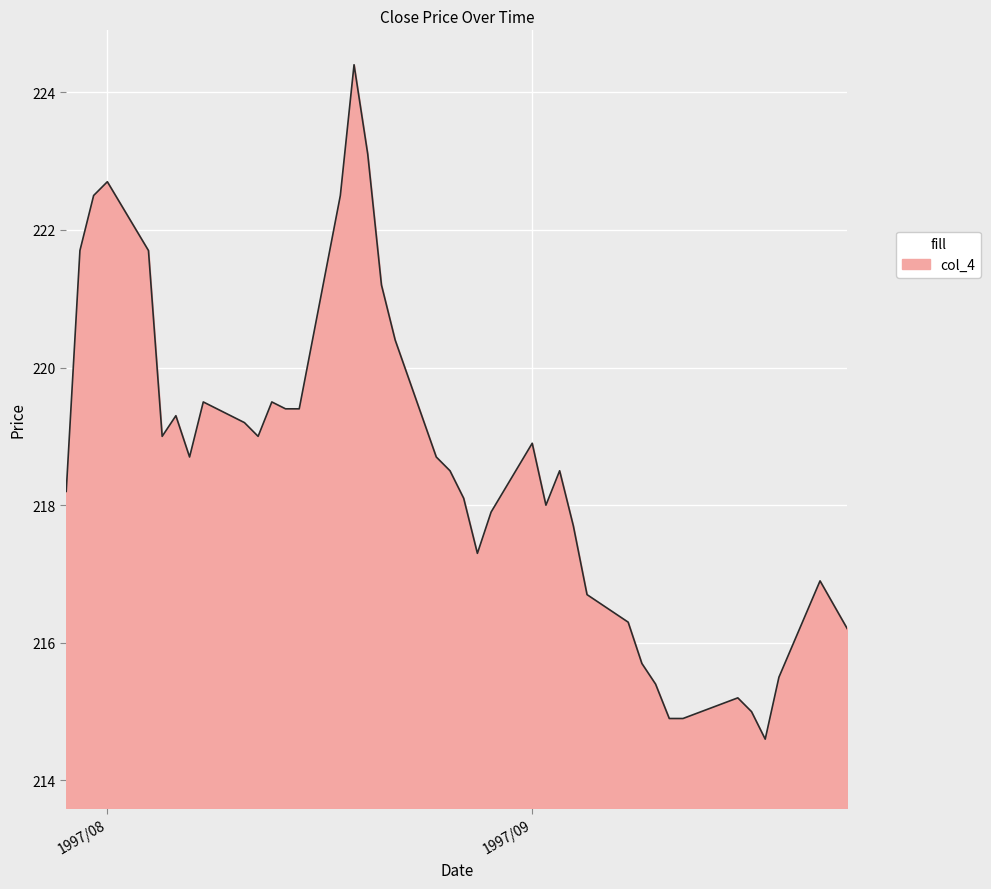

What is the difference between the maximum and minimum values?

9.8